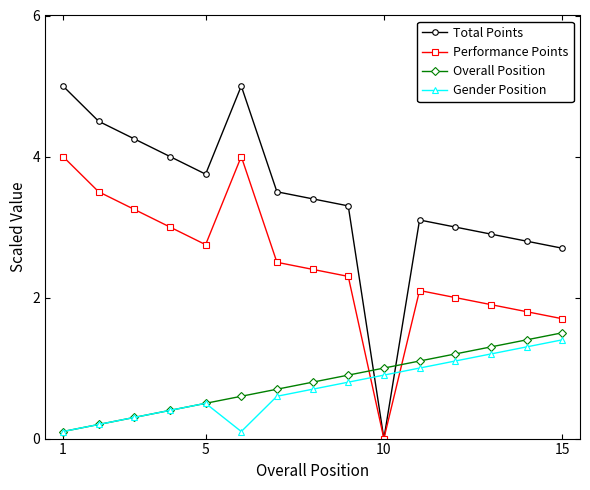

True or false: Overall Position and Performance Points intersect in this chart.

True